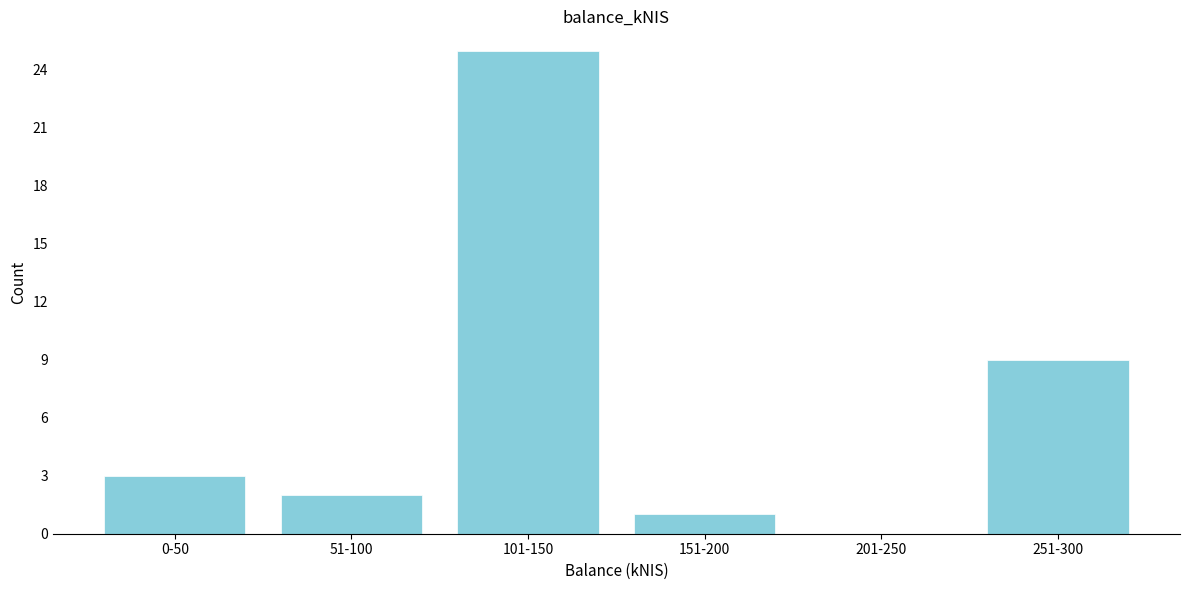

Reading right to left, extract all data points from this chart.

251-300=9	201-250=0	151-200=1	101-150=25	51-100=2	0-50=3